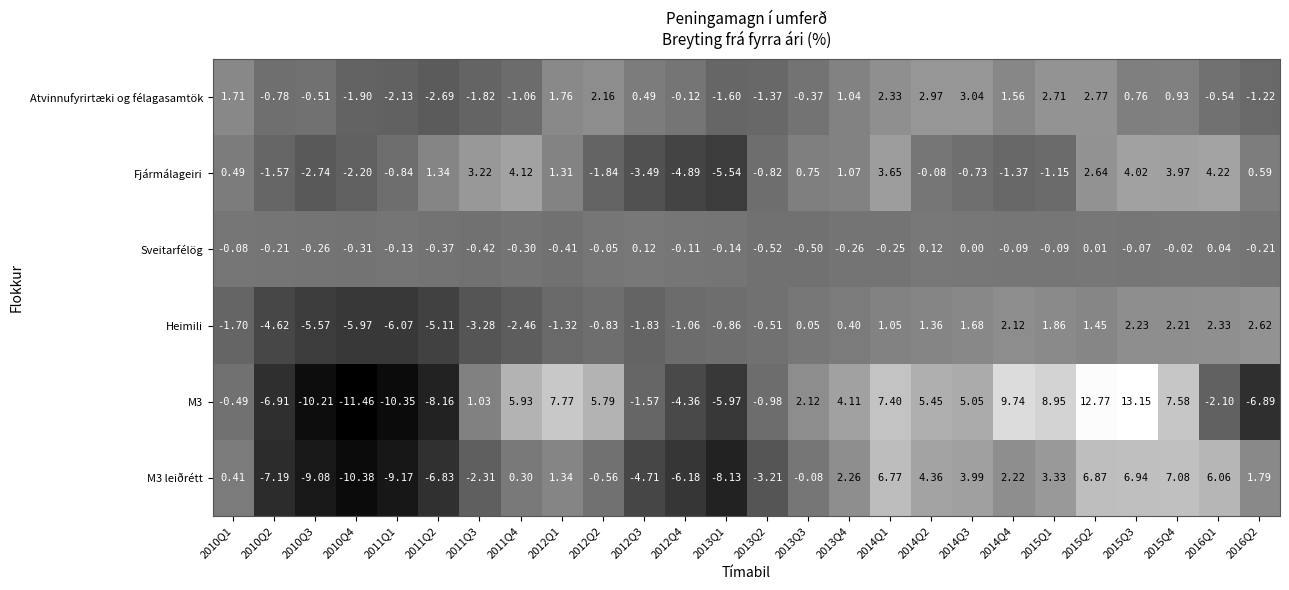

Which series has the largest total across all categories?

M3